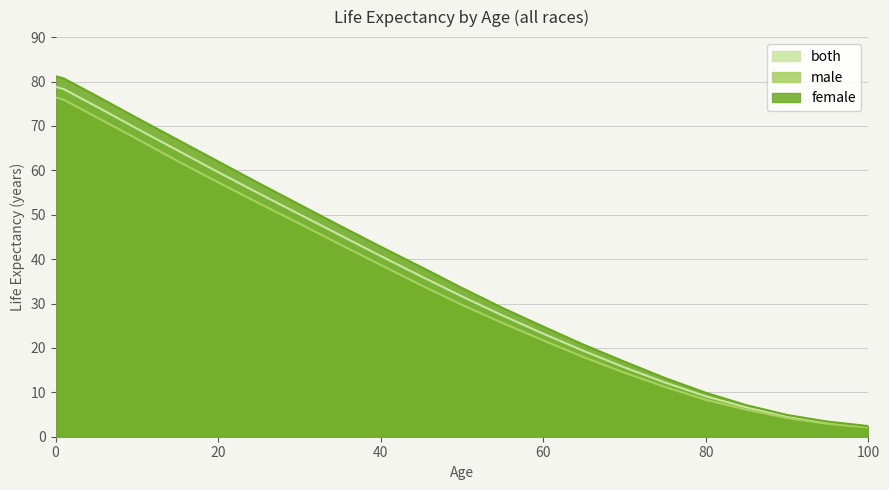

The female series shows 47.5 at 35. True or false?

True